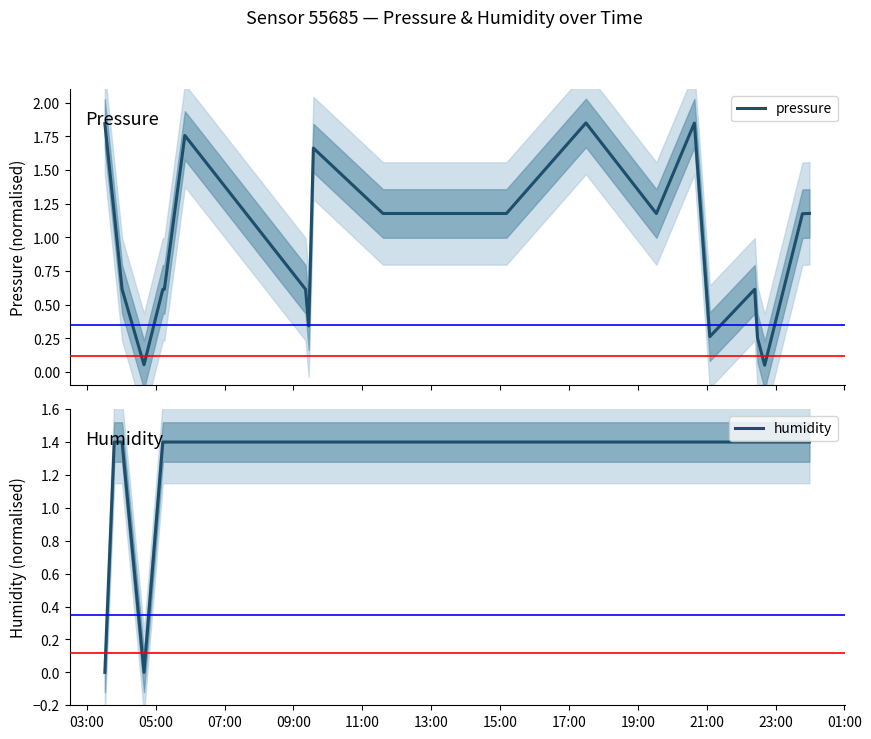

What is the maximum value for pressure?

1.9